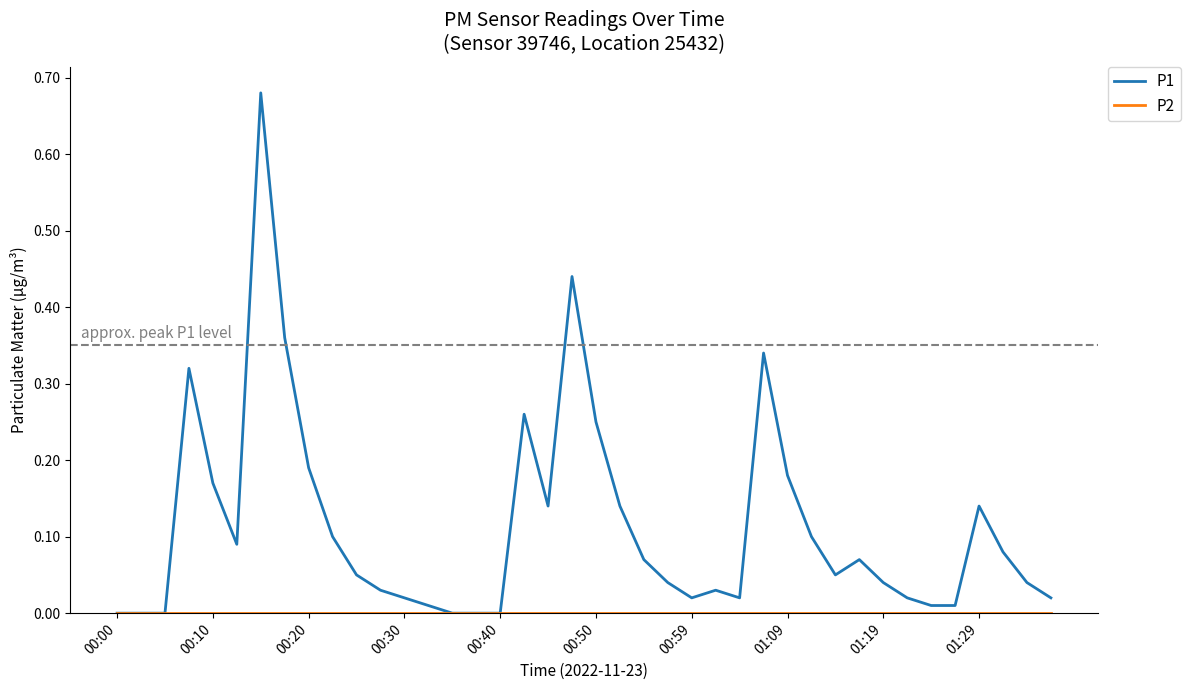

Which series has the largest total across all categories?

P1